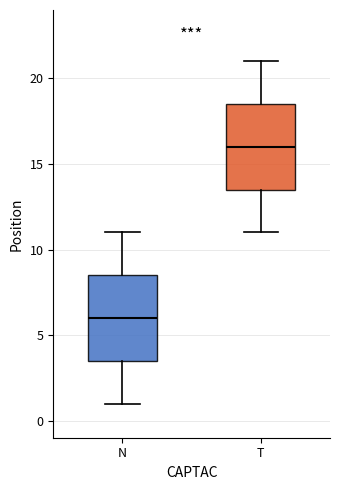

Which box has the highest median line?

T